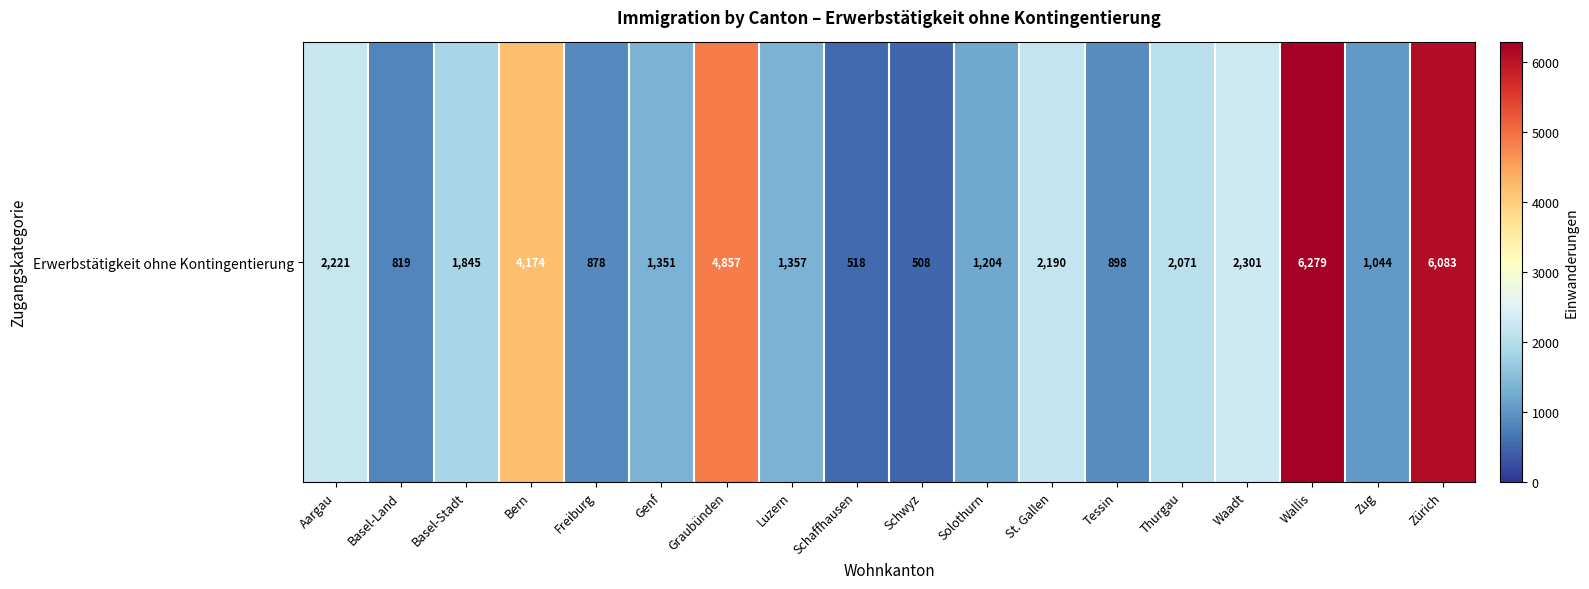

At which category does the chart reach its peak across all series?

Wallis